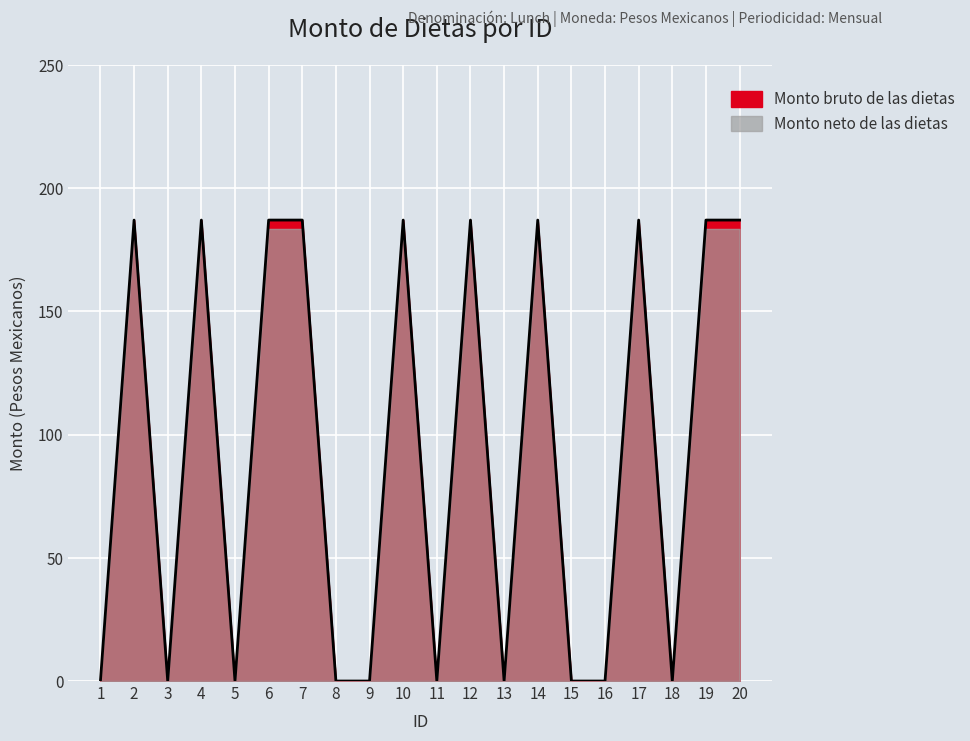

Count the number of categories in the chart.

20